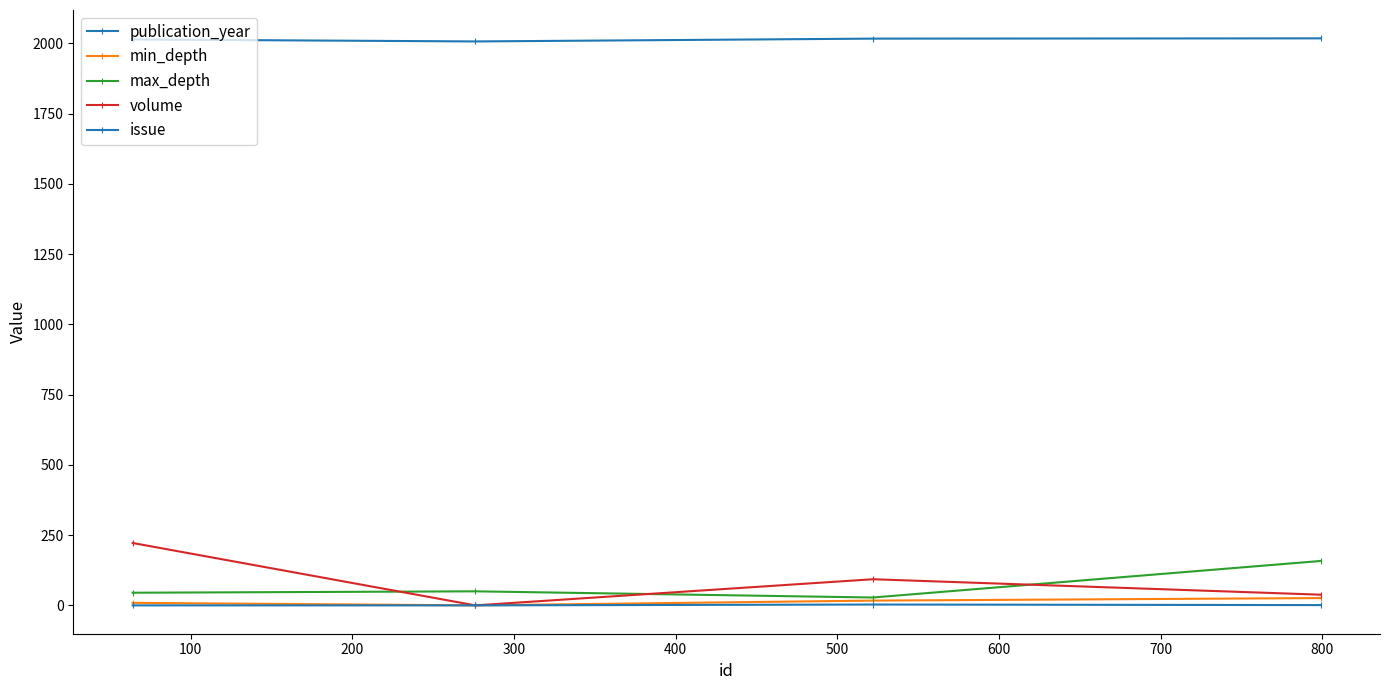

Reading left to right, what are all the values shown in this chart?

publication_year: 2014	2007	2017	2018
min_depth: 9	0	17	26
max_depth: 45	50	28	158
volume: 222	0	93	38
issue: 0	0	3	1